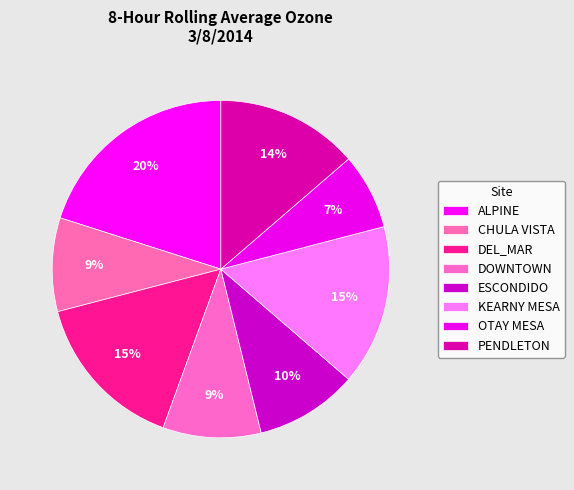

How many slices are in this pie chart?

8